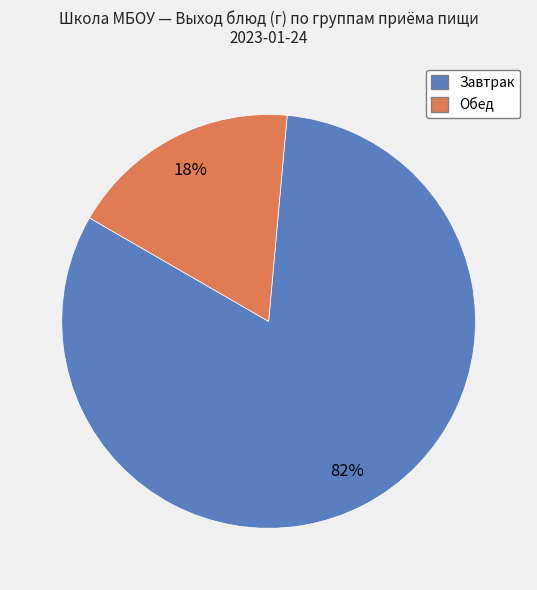

To the nearest percent, what is the difference between the largest and smallest slice percentages?

64%